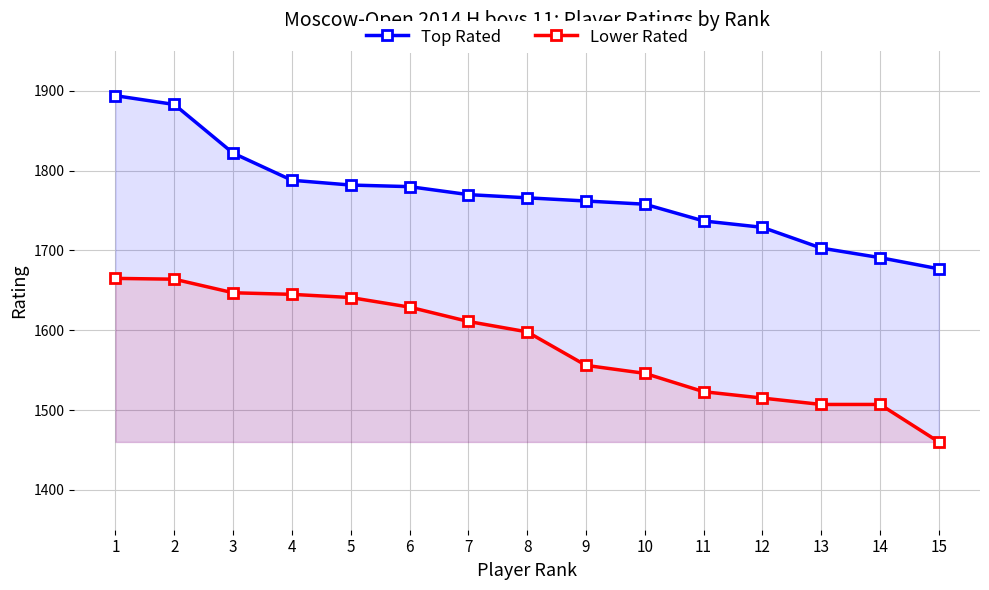

The Lower Rated series shows 2421 at 14. True or false?

False